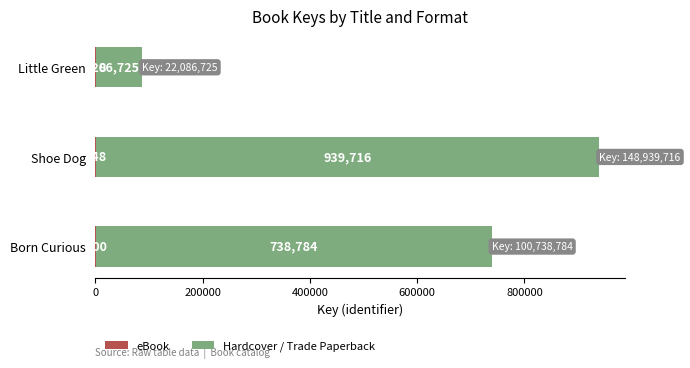

At which category is the sum across all series the highest?

Shoe Dog